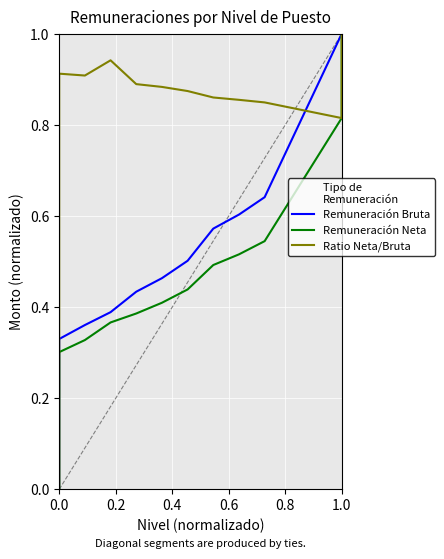

True or false: Remuneración Neta and Remuneración Bruta cross at least once.

False